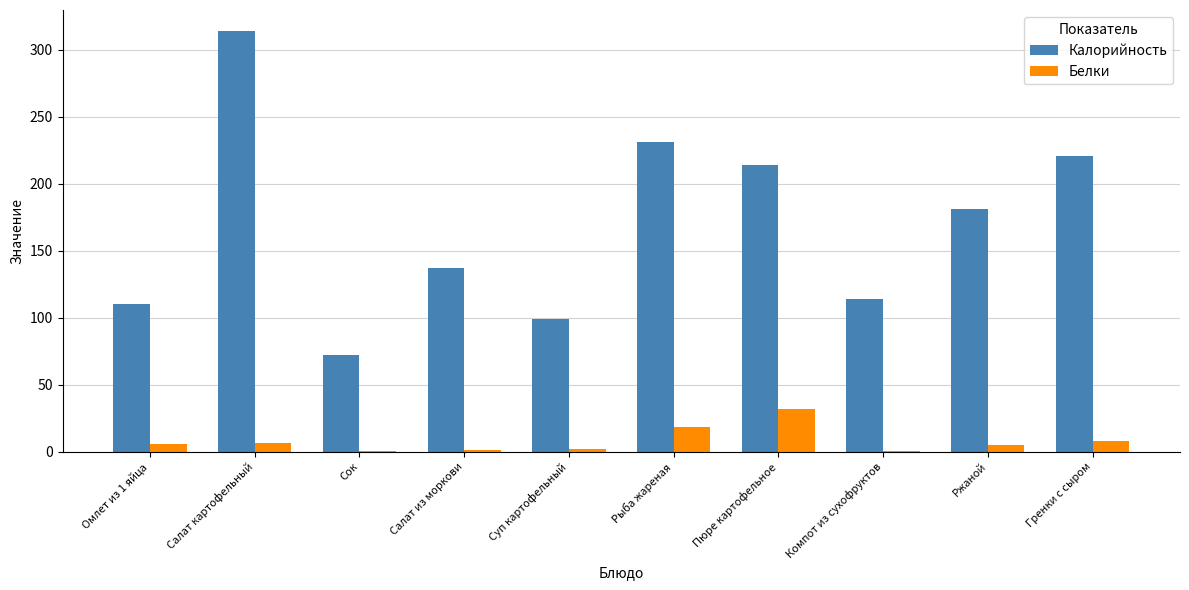

What is the sum of all Белки values?

78.8